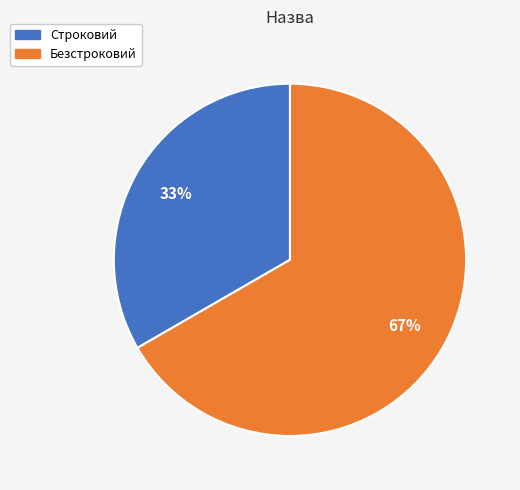

Approximately how many times larger is the value at Строковий compared to Безстроковий?

0.5